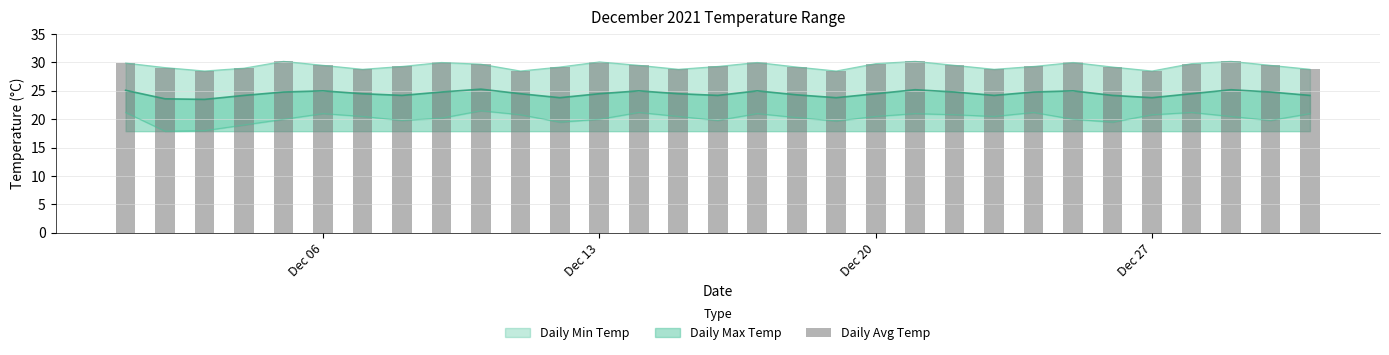

Does the chart contain any negative values?

No